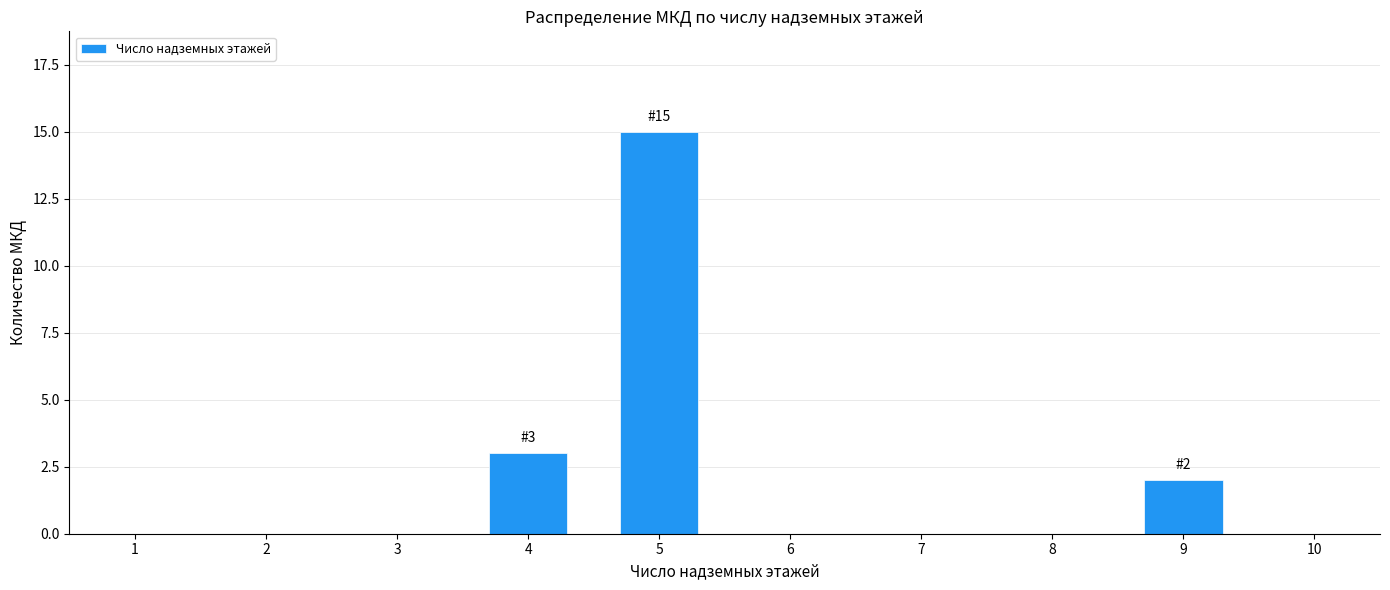

Reading left to right, what are all the values shown in this chart?

4=3	5=15	9=2